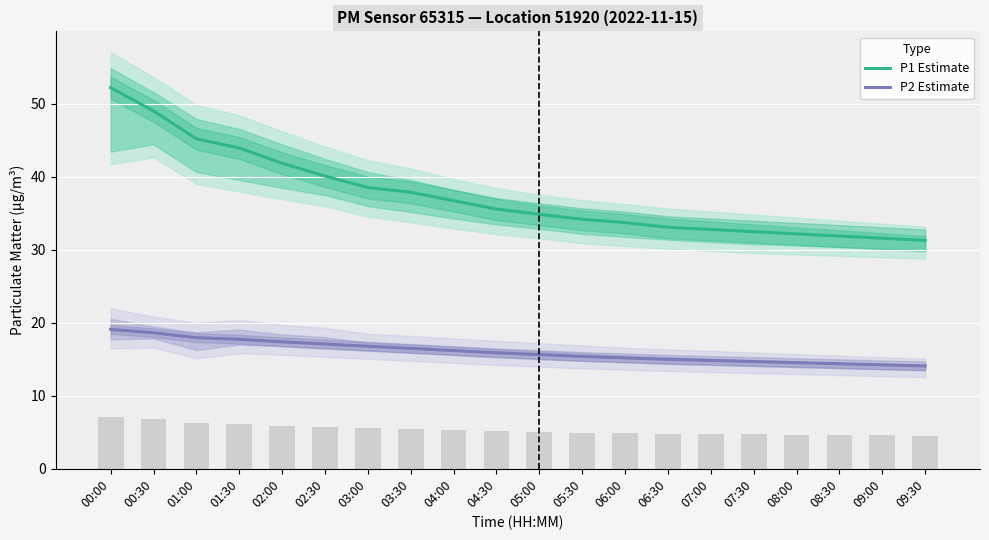

Between 02:00 and 02:30, which series saw the biggest shift?

P1 Estimate